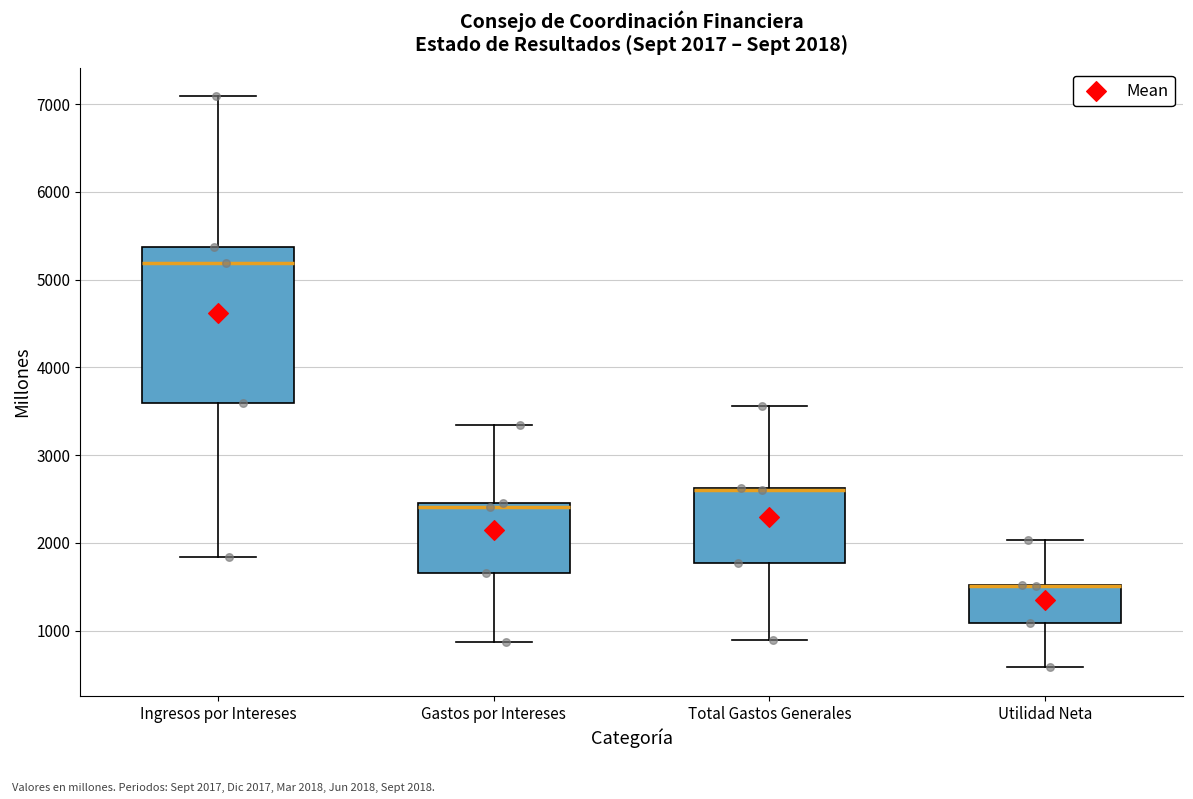

Comparing the boxes themselves (not the whiskers), which one is the tallest?

Ingresos por Intereses